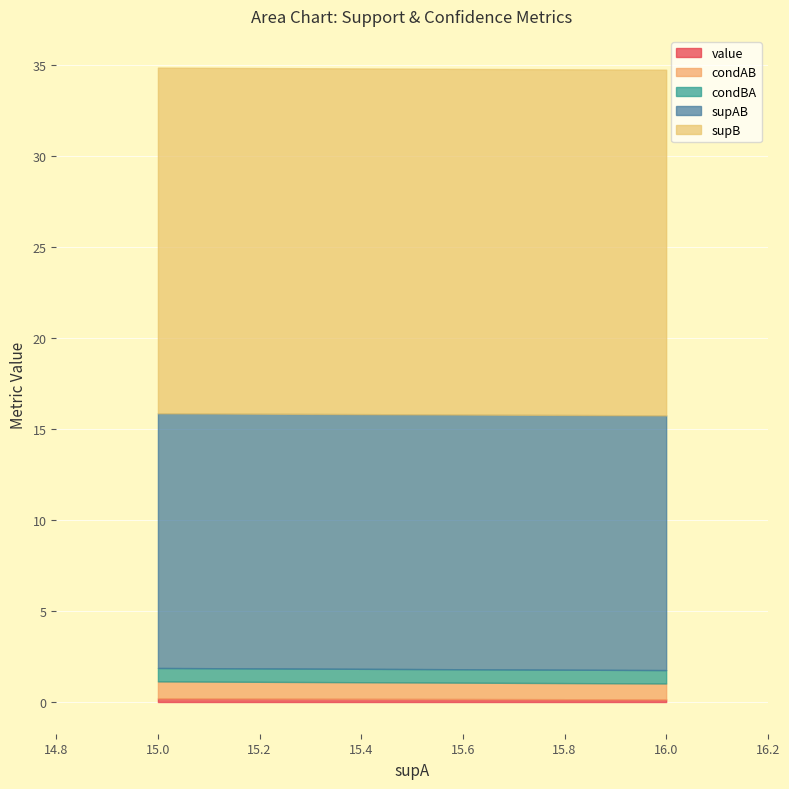

What is the lowest value of the condBA series?

0.7